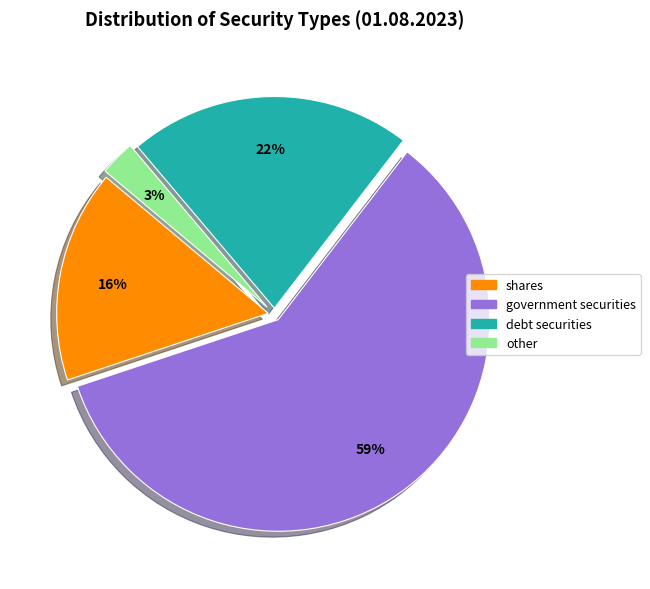

Does other account for over 50% of the chart?

No